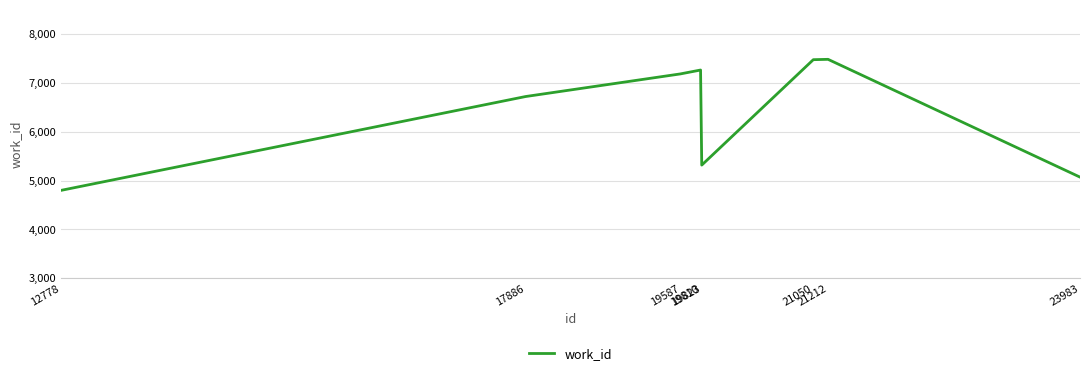

The chart shows a value of 6724 at 17886. True or false?

True